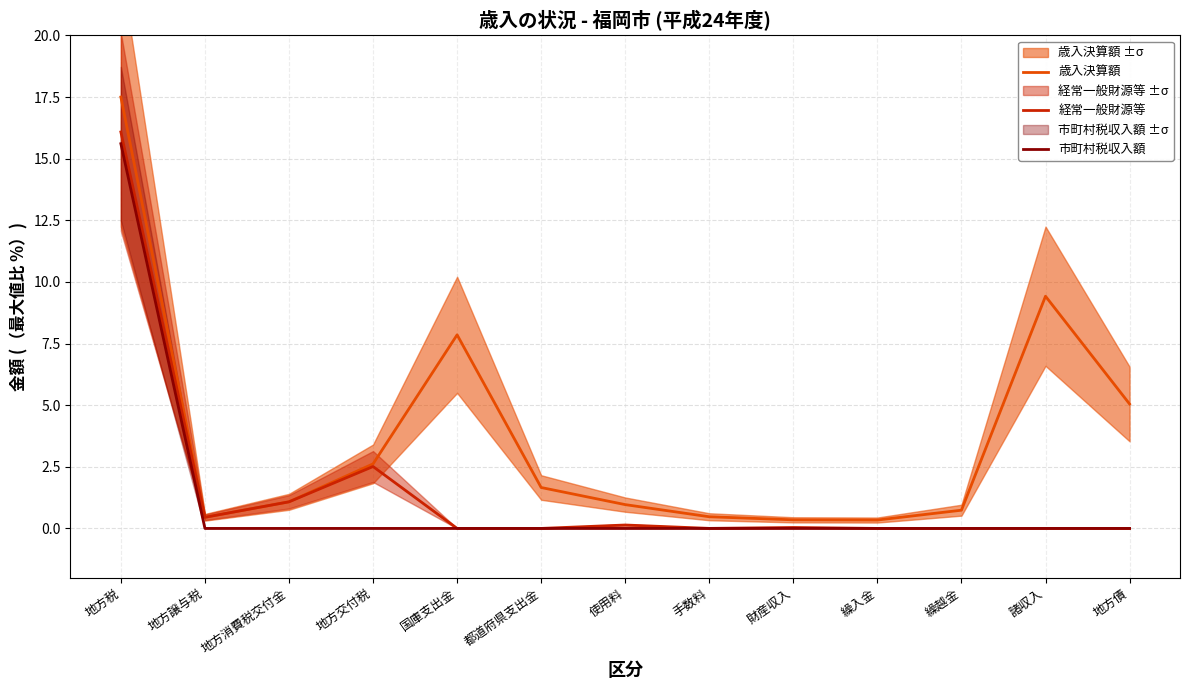

At which category does the chart reach its minimum across all series?

国庫支出金